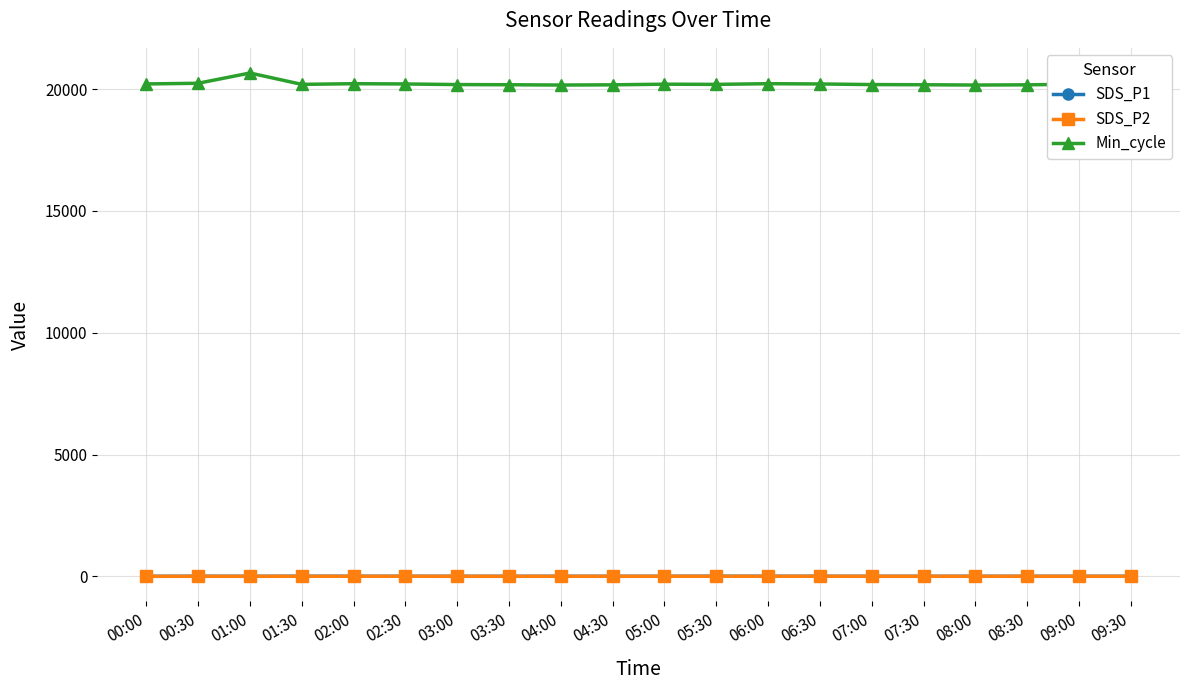

In SDS_P1, how many points are higher than both neighbors (excluding endpoints)?

8